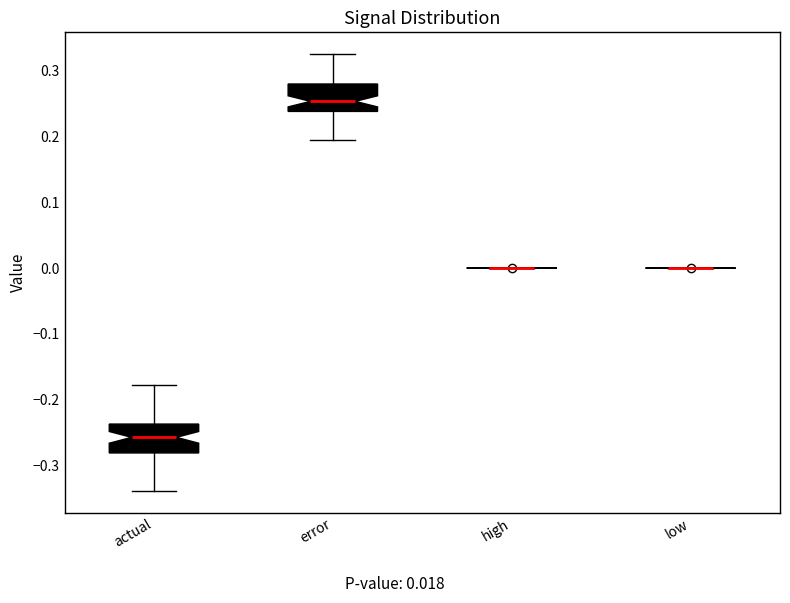

Where is the lower edge of the box for error on the y-axis? The values are not printed on the chart, so give them approximately, as read against the axis.

0.24